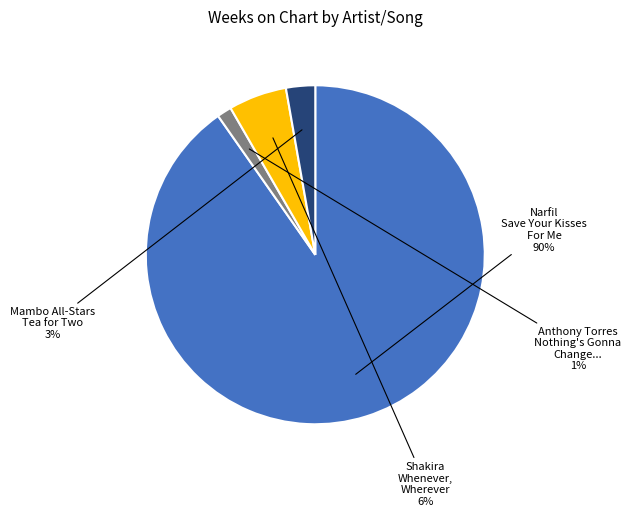

Is there any slice that represents more than half of the pie?

Yes